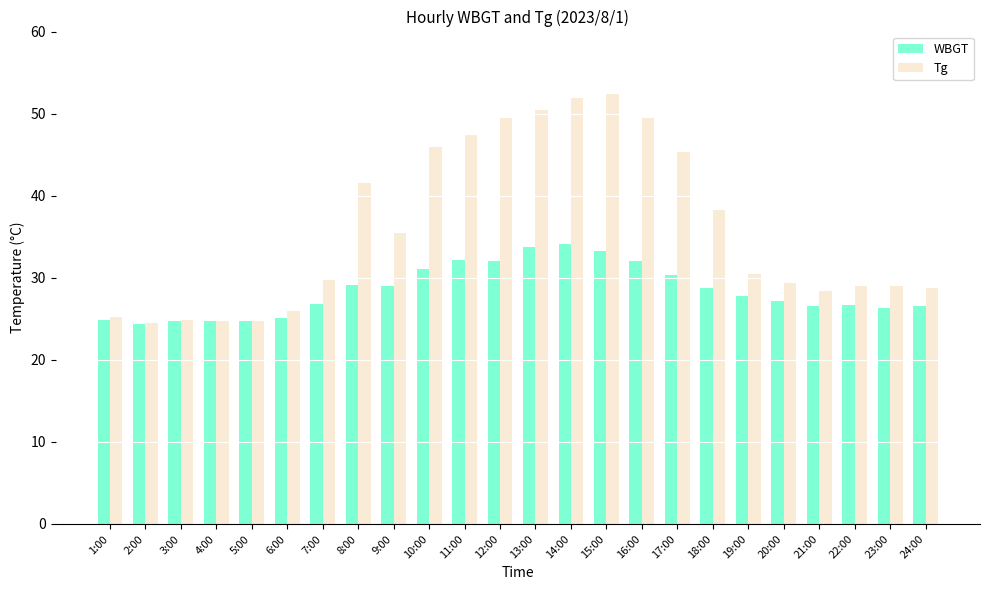

Are the bars grouped side by side (vs. stacked)?

Yes